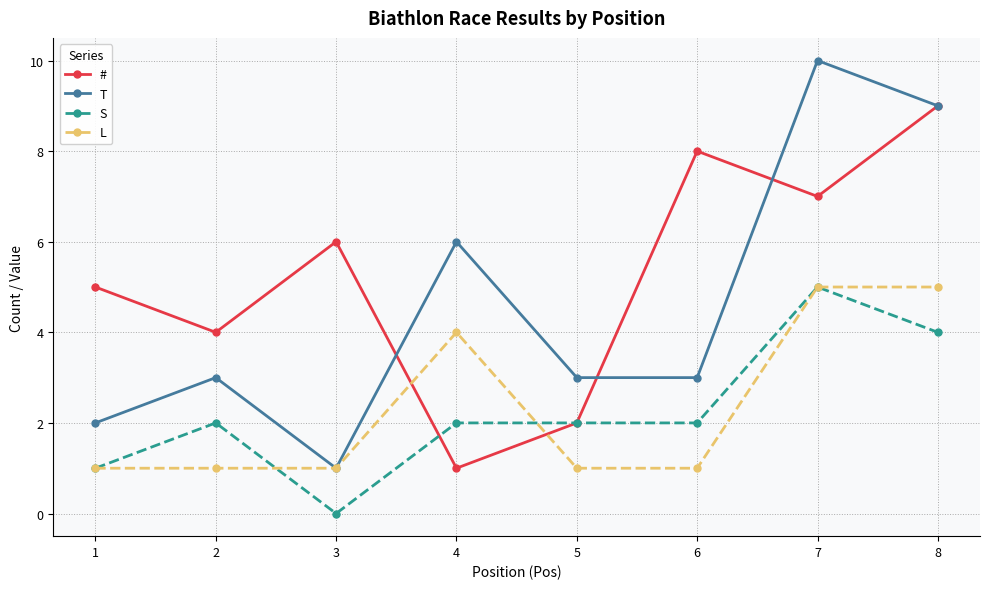

Reading left to right, list all the values displayed in this chart.

#: 1=5	2=4	3=6	4=1	5=2	6=8	7=7	8=9
T: 1=2	2=3	3=1	4=6	5=3	6=3	7=10	8=9
S: 1=1	2=2	3=0	4=2	5=2	6=2	7=5	8=4
L: 1=1	2=1	3=1	4=4	5=1	6=1	7=5	8=5